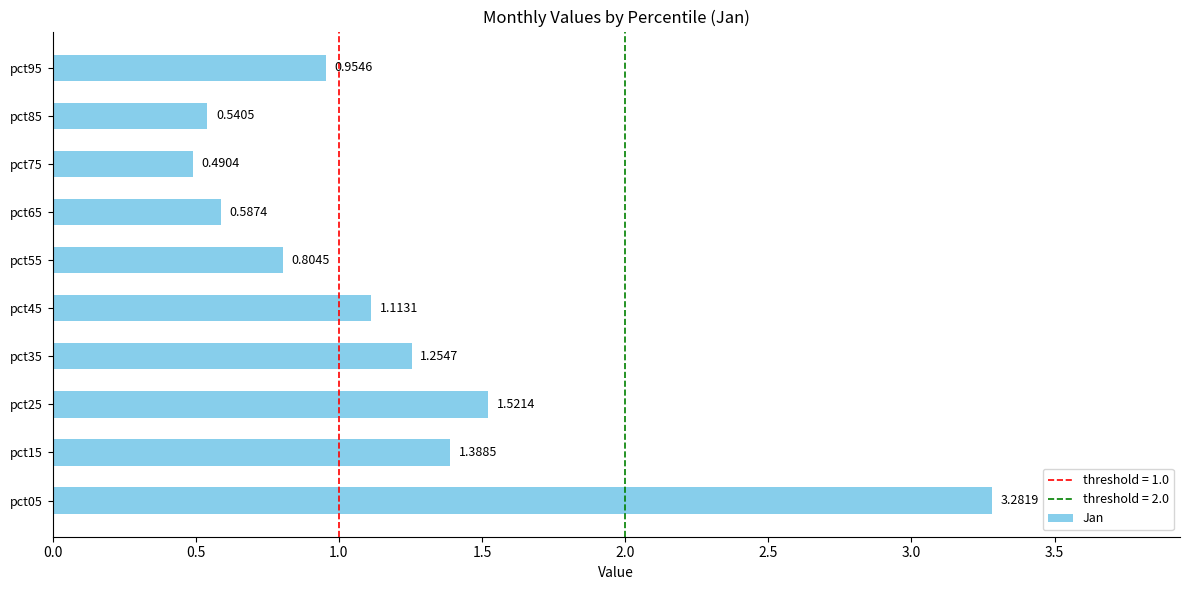

What is the difference between the maximum and minimum values?

2.8